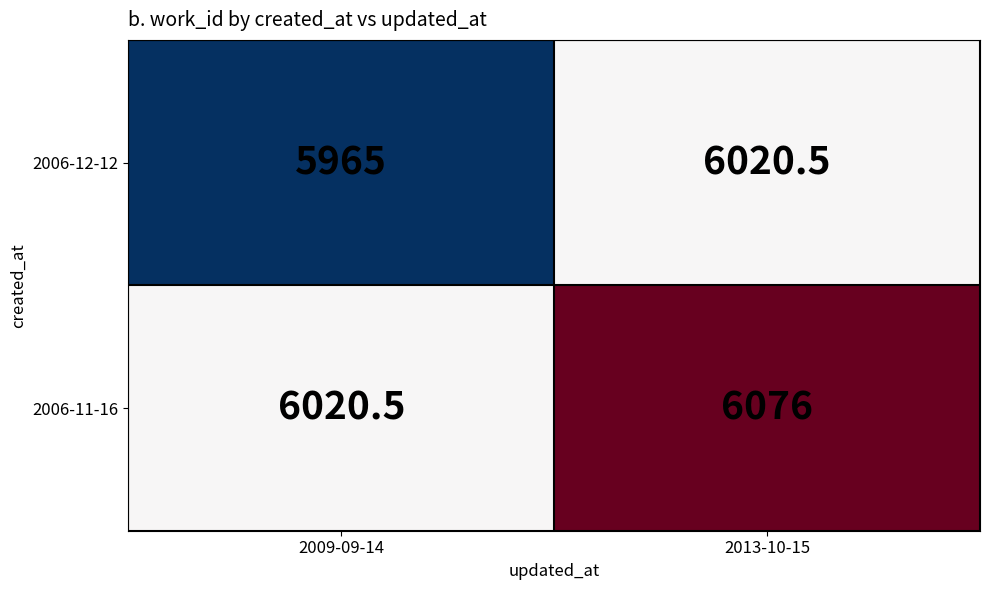

What is the difference between the 2006-11-16 values at 2009-09-14 and 2013-10-15?

55.5